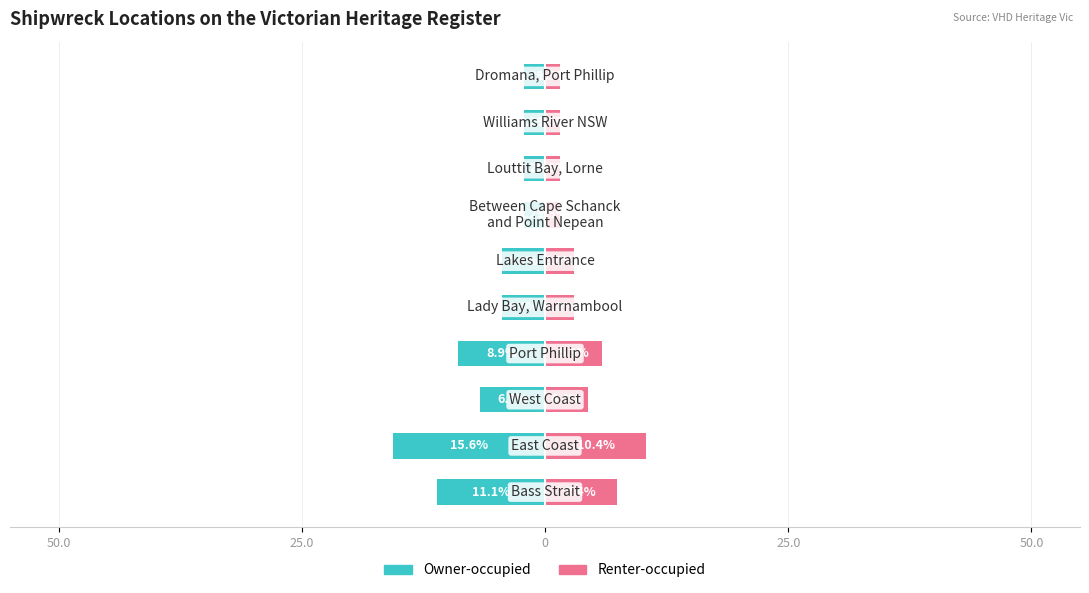

What is the average value of the Owner-occupied series?

-6.0